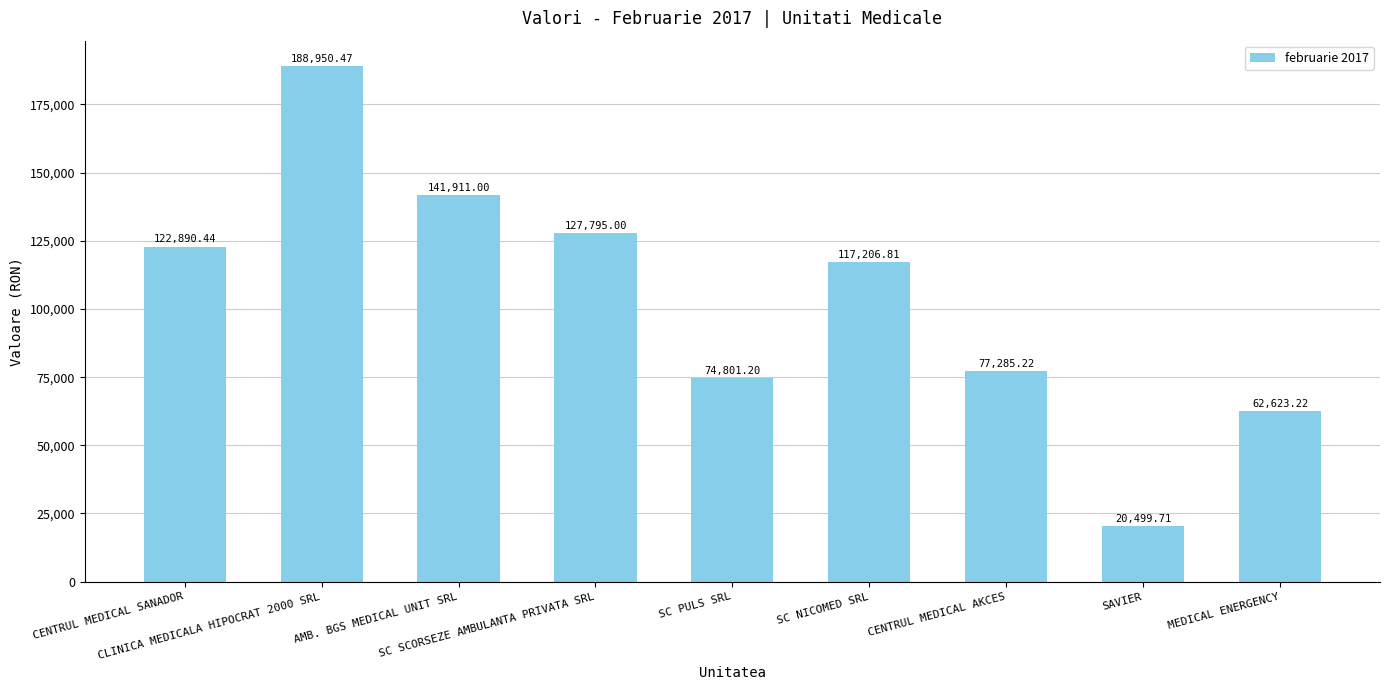

Which category has the lowest value across all series?

SAVIER